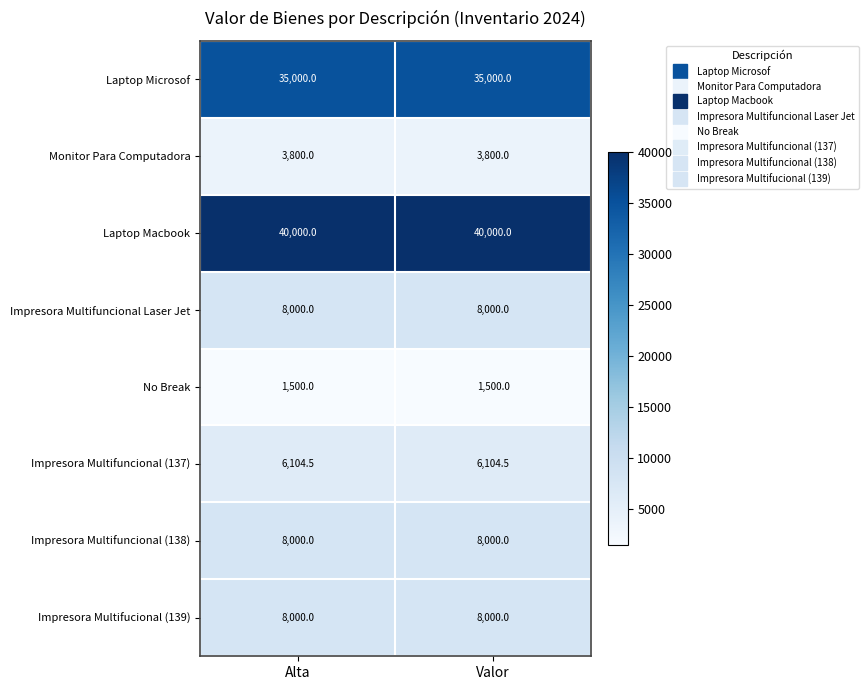

The Laptop Macbook series shows 53418.9 at Valor. True or false?

False